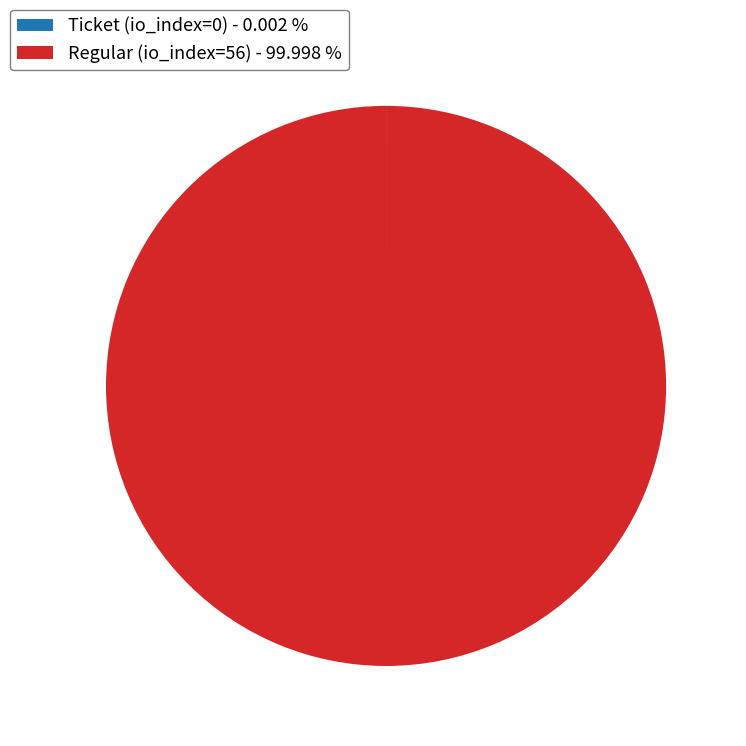

Does any single category account for the majority?

Yes